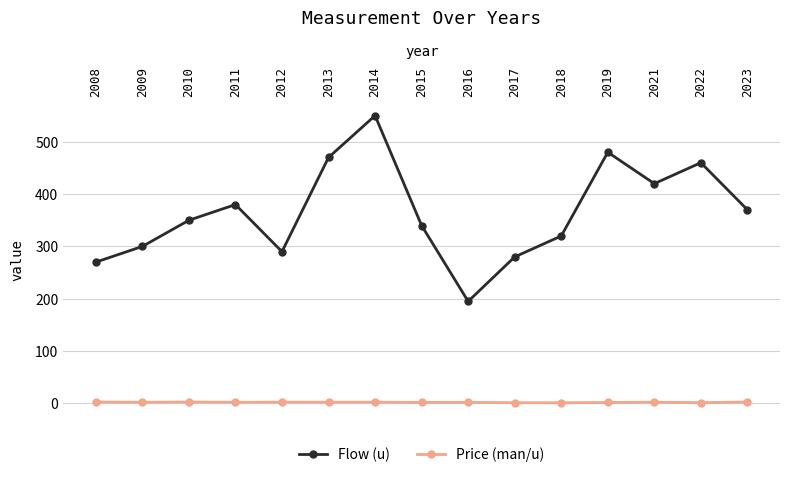

What is the sum of the Flow (u) values at 2011 and 2023?

750.0